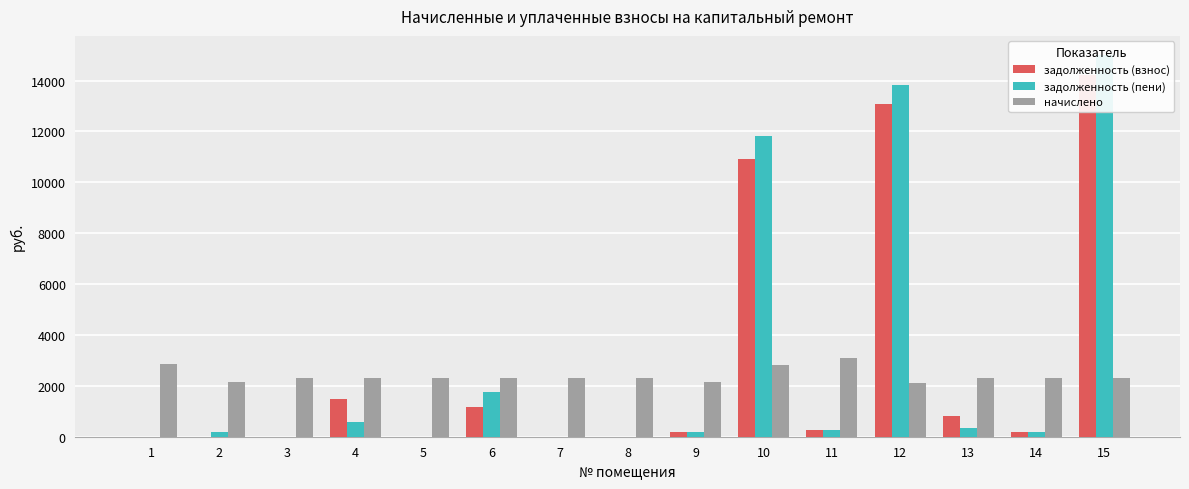

The value of задолженность (взнос) at 3 is 0.0. True or false?

True